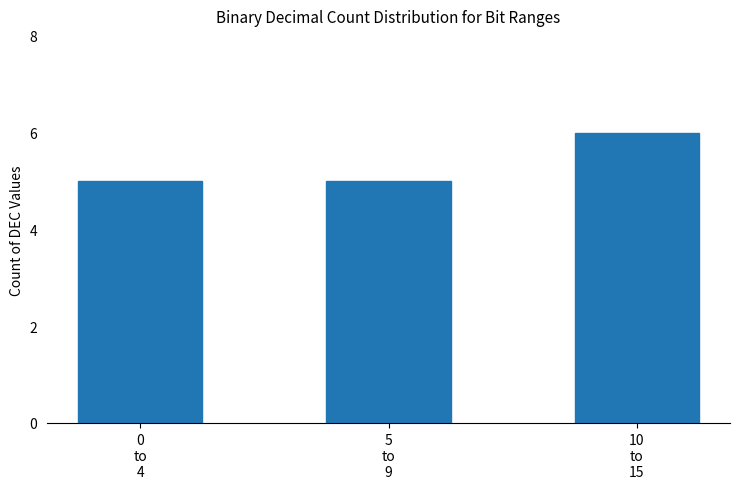

What is the difference between the maximum and minimum values?

1